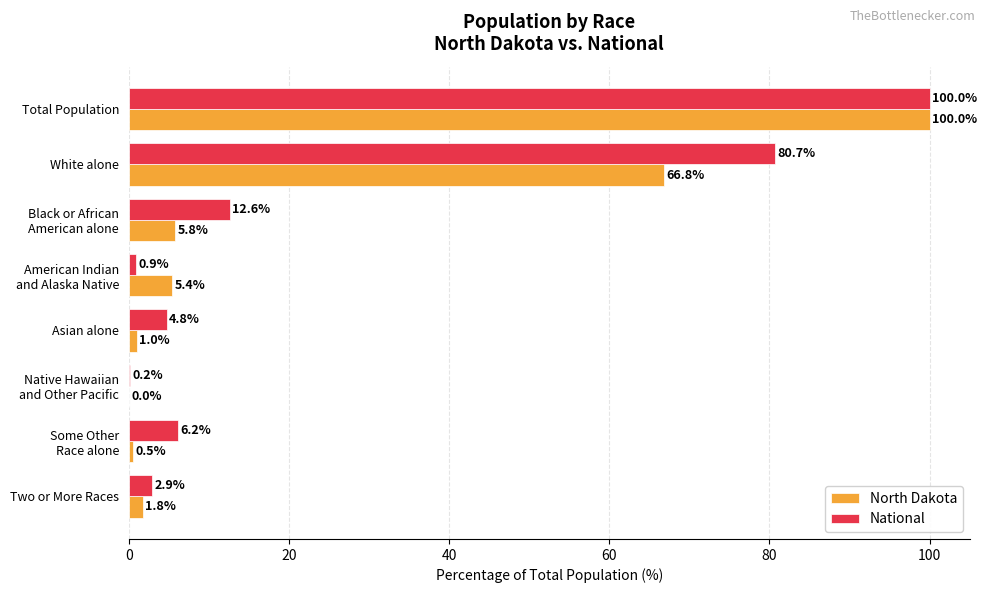

What is the sum of all National values?

208.3